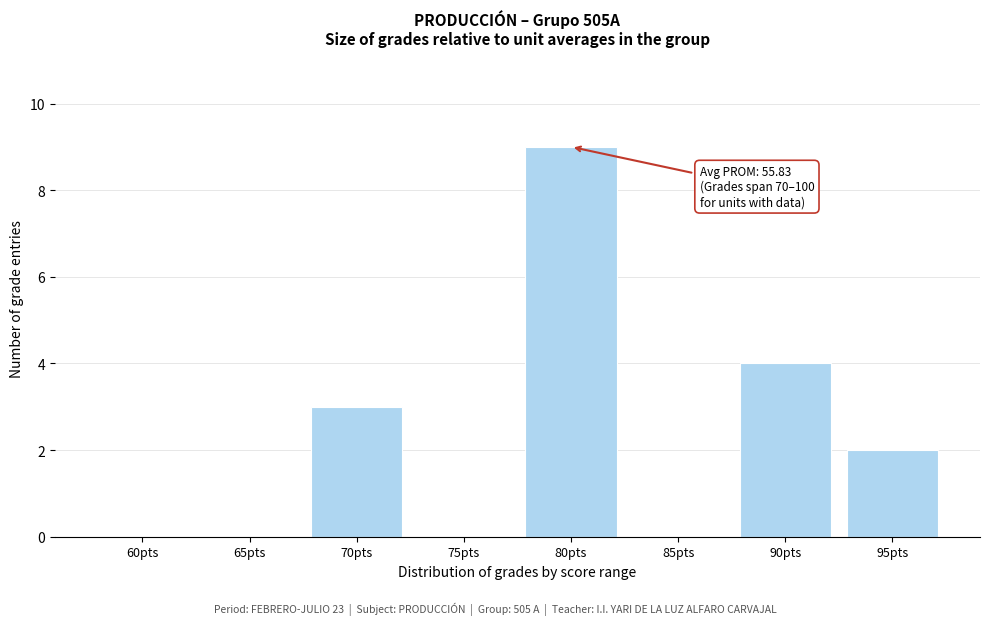

Reading left to right, transcribe all the data shown in this chart.

60pts=0	65pts=0	70pts=3	75pts=0	80pts=9	85pts=0	90pts=4	95pts=2